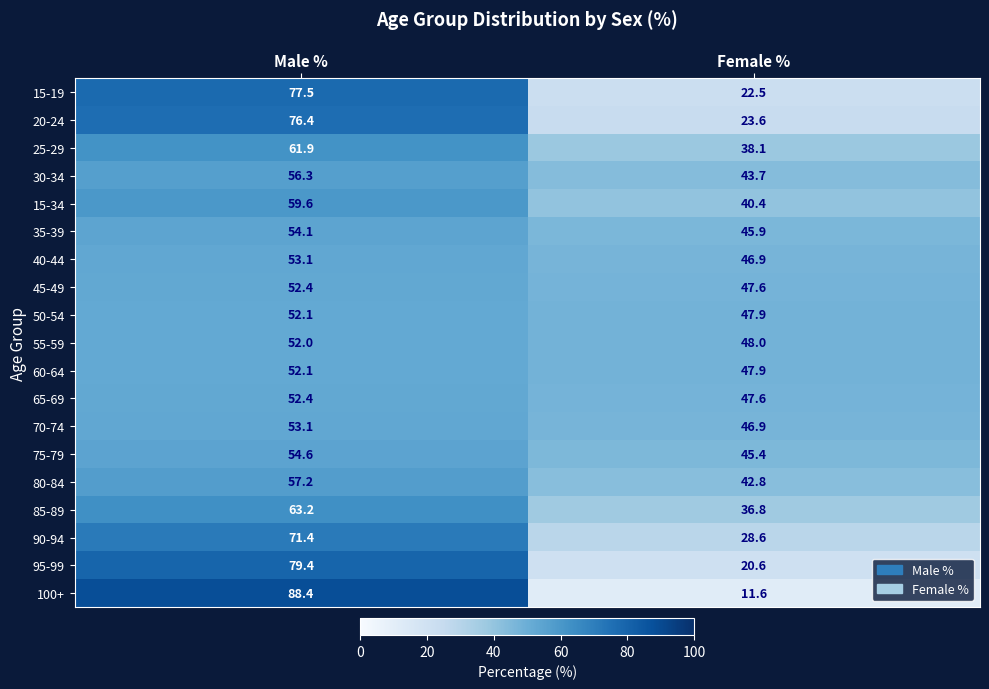

What is the difference between the highest and lowest values at Female %?

36.4